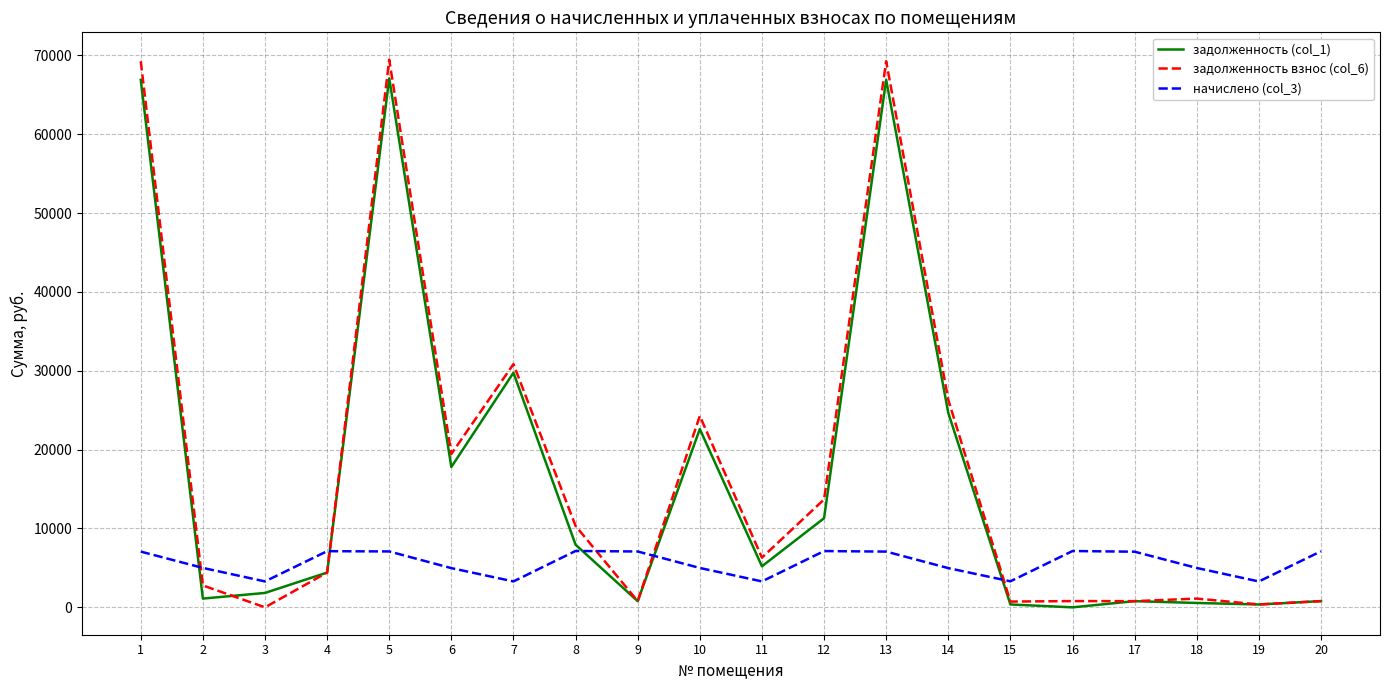

Where do задолженность (col_1) and начислено (col_3) first cross each other?

1 and 2